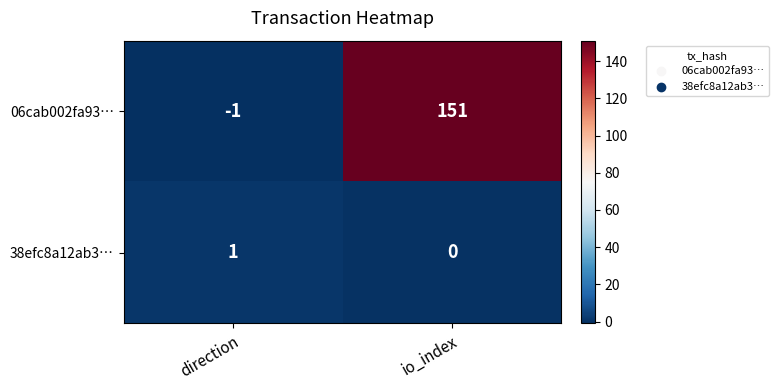

At which category does the chart reach its minimum across all series?

direction